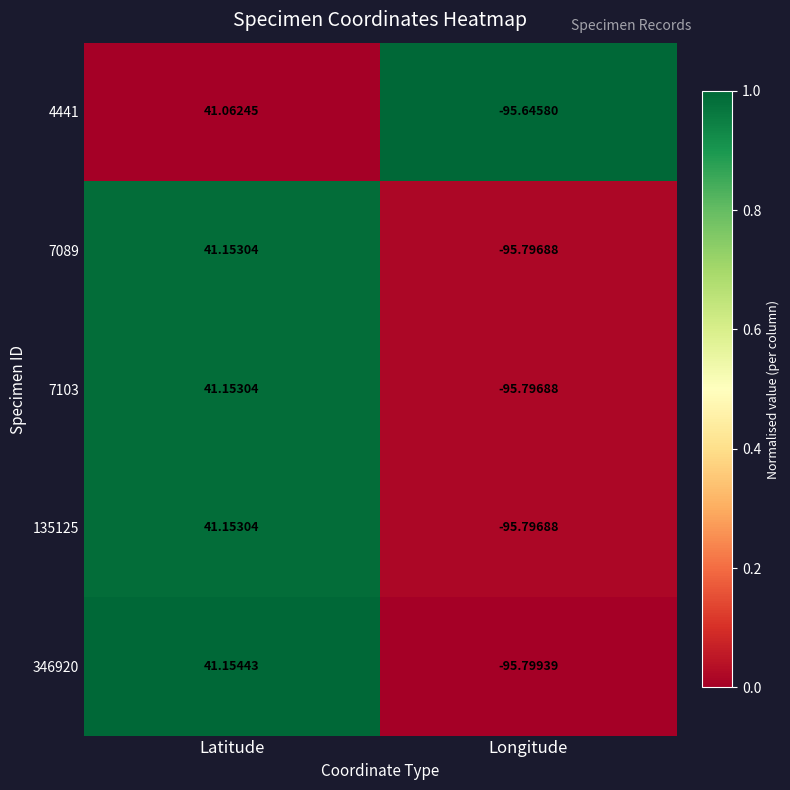

At which category does the chart reach its peak across all series?

Latitude